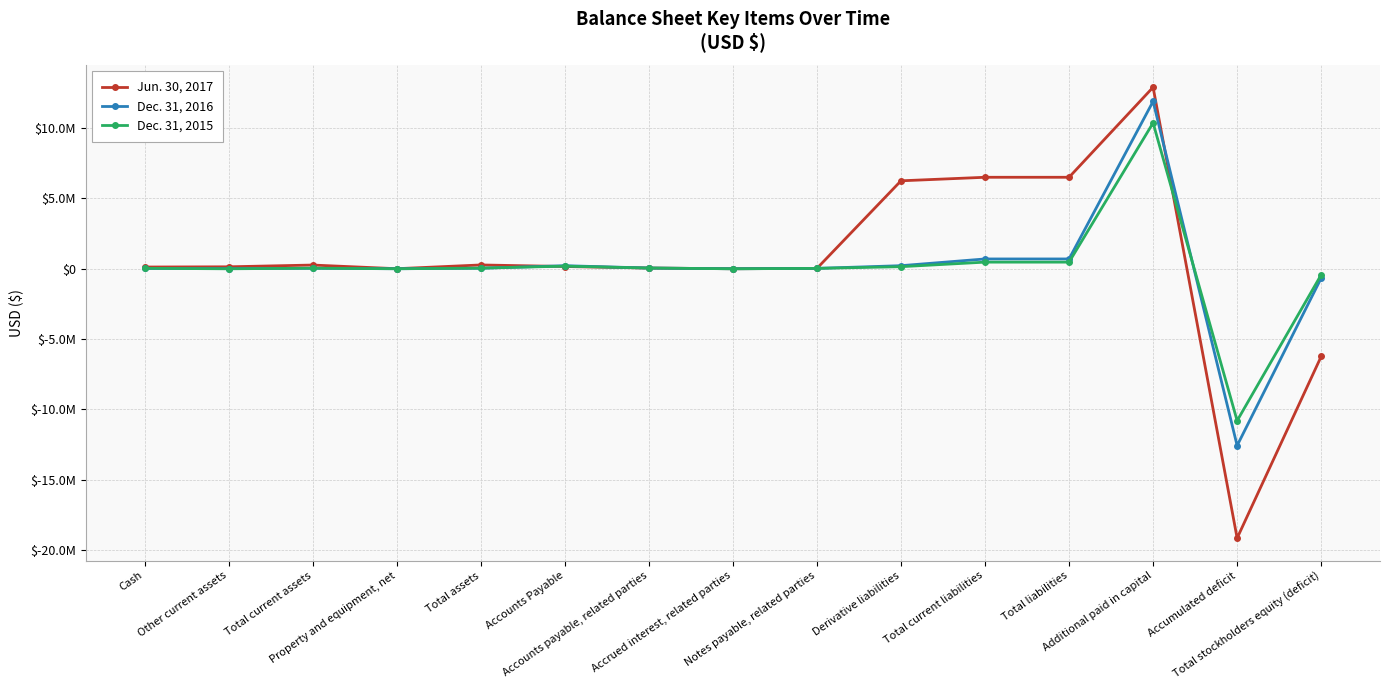

At which category does Dec. 31, 2015 reach its first local valley?

Other current assets